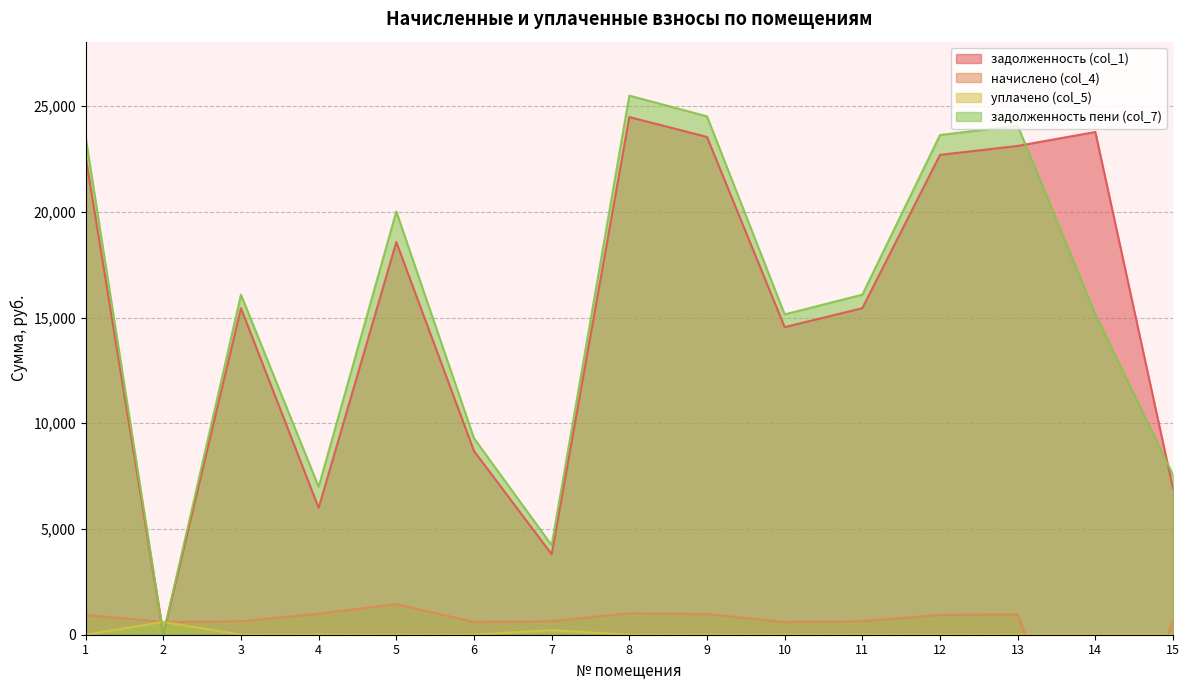

How many values in the начислено (col_4) series exceed 639?

11